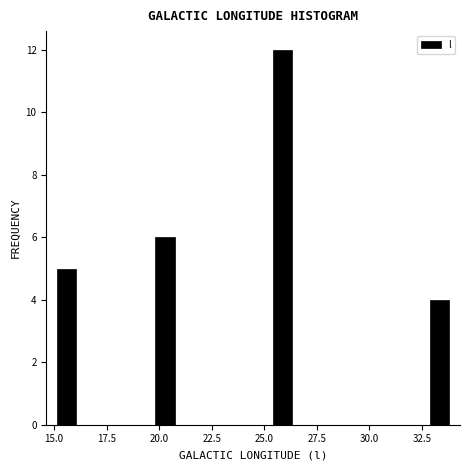

Around what value on the x-axis is the tallest bar? Give the approximate position of its centre, as read against the axis.

26.0